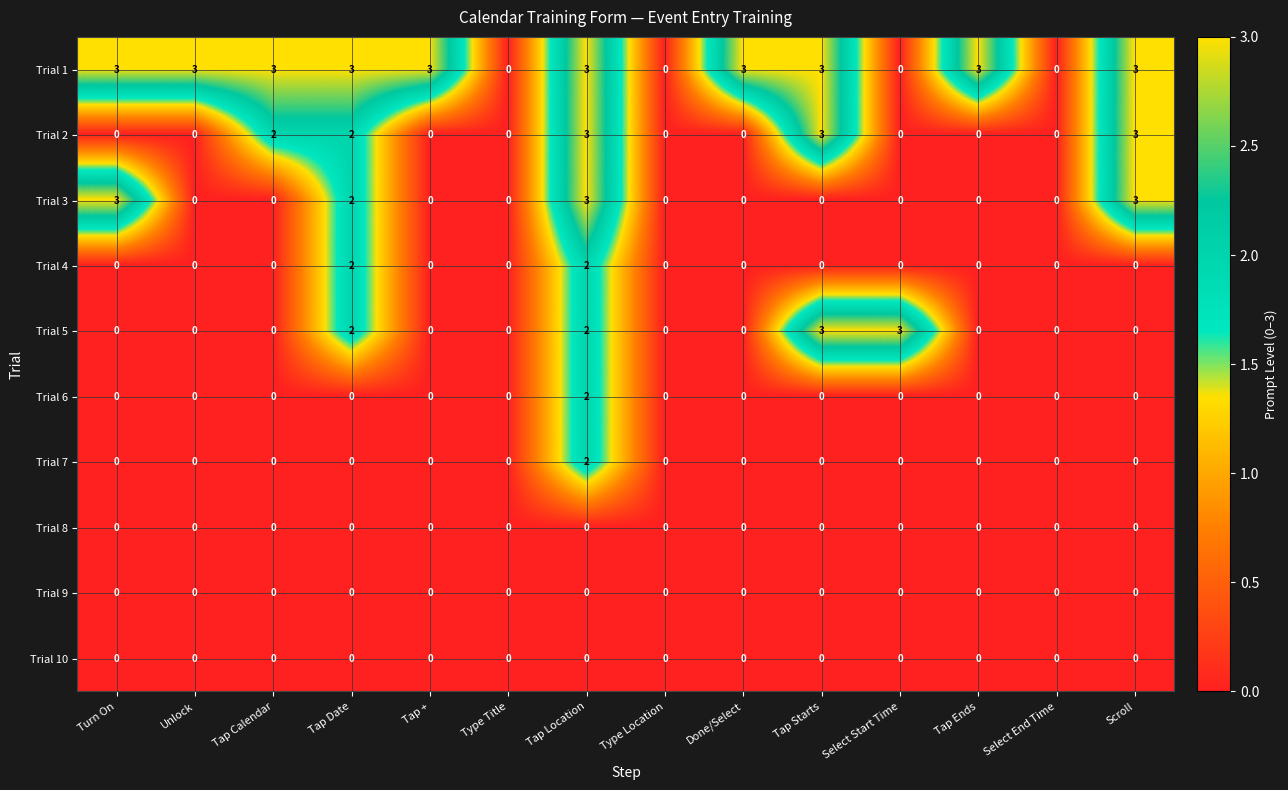

What is the difference between the maximum and minimum values in the Trial 1 series?

3